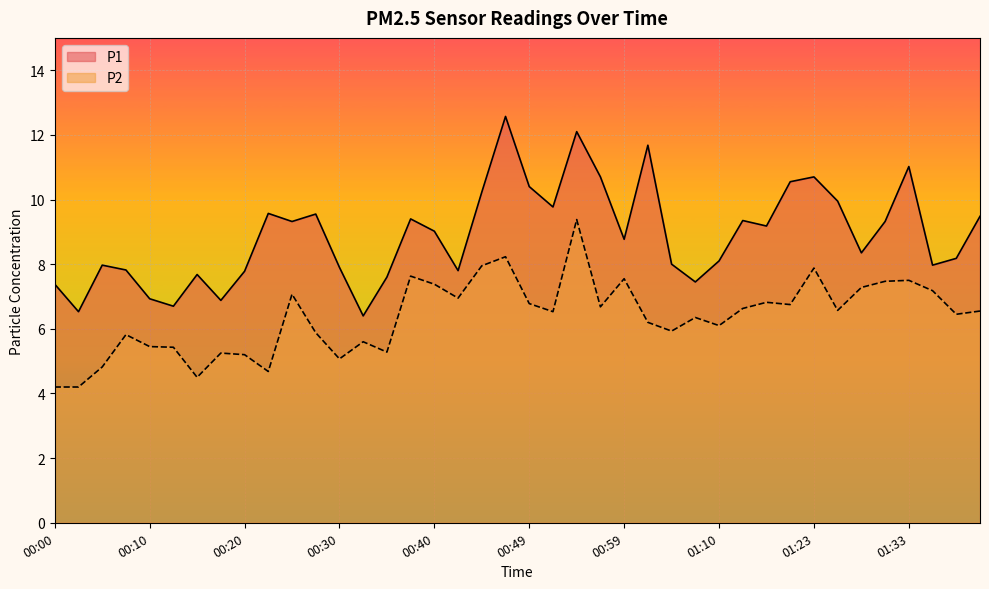

Which category has the lowest value in the P2 series?

00:00